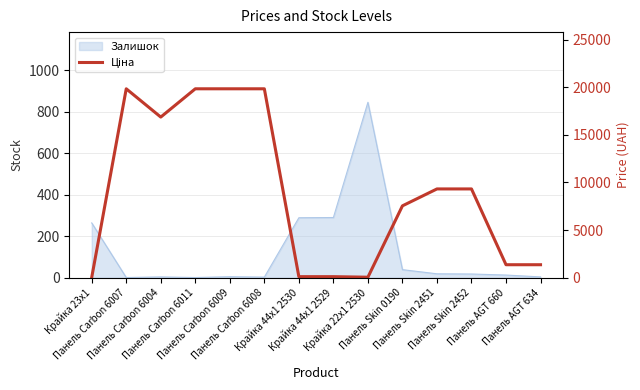

Count the number of values greater than 9321.

7